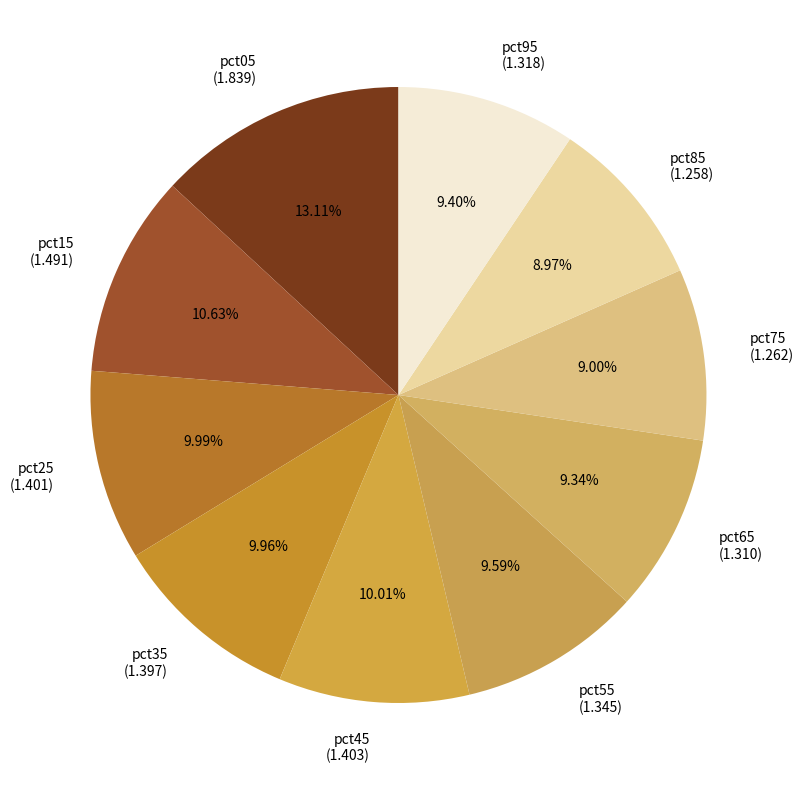

What is the ratio of the value at pct55 to the value at pct85?

1.1